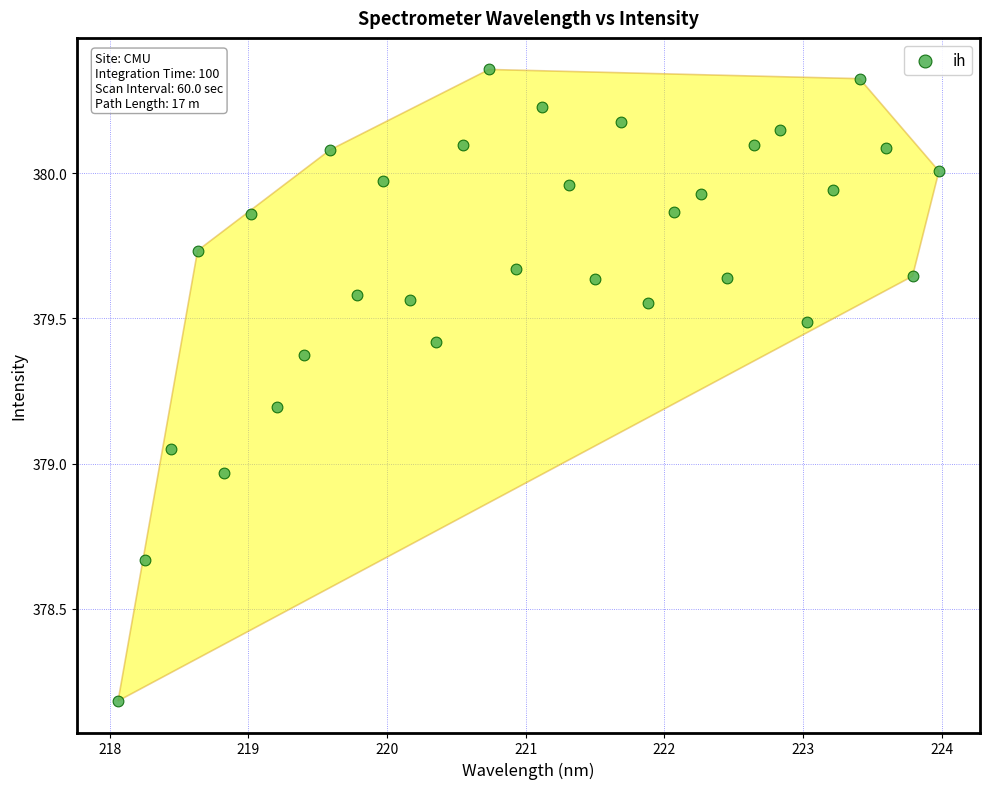

What is the range of Y values (max minus min)?

2.2